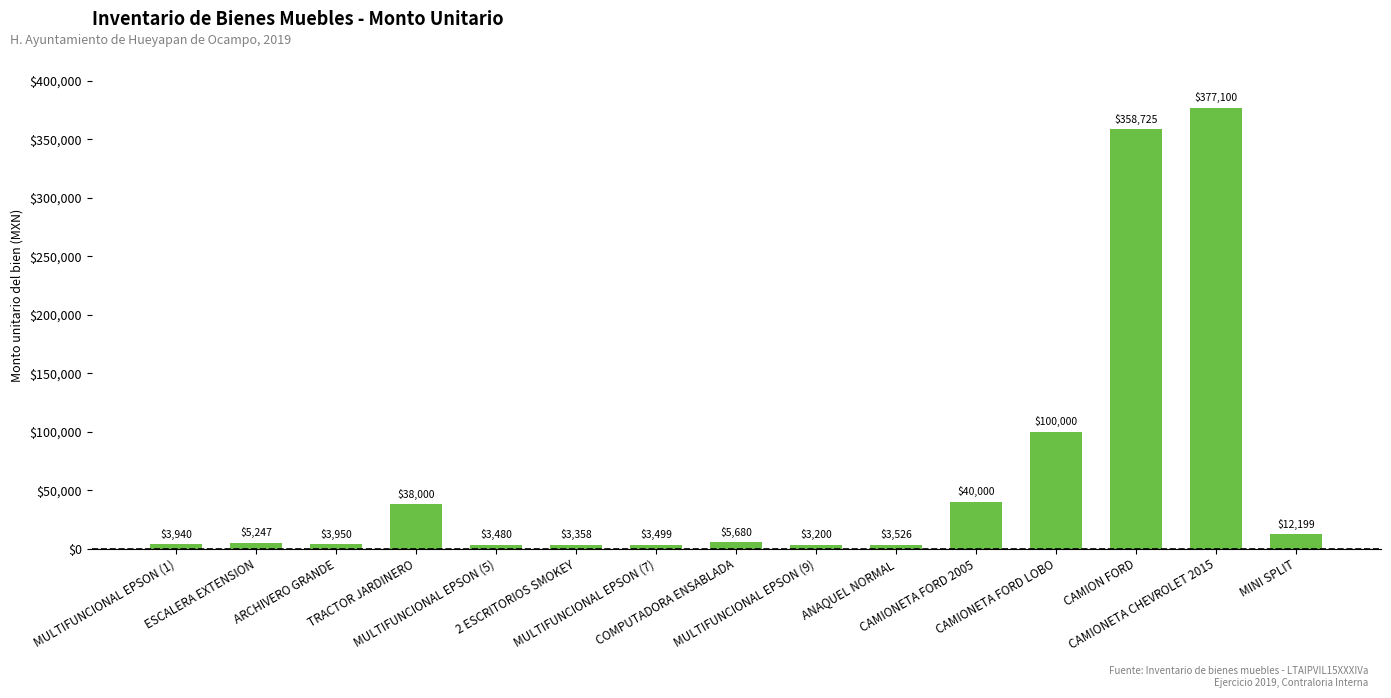

What is the difference between the maximum and minimum values?

373900.0